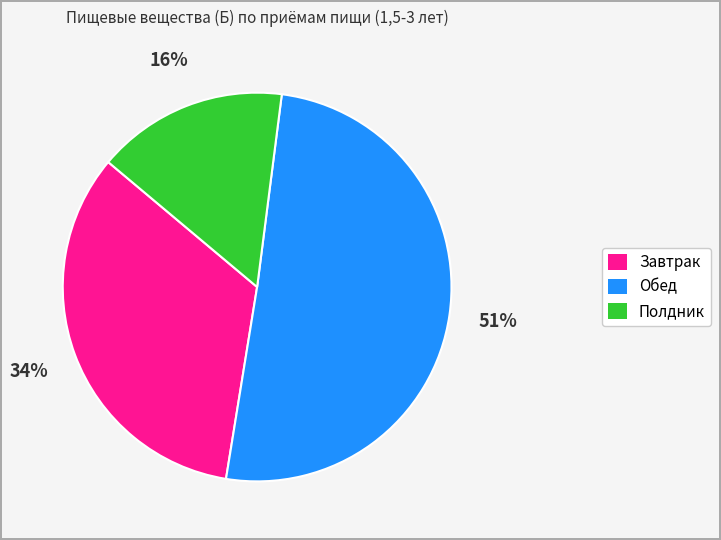

To the nearest percent, what is the combined percentage of Полдник and Обед?

66%